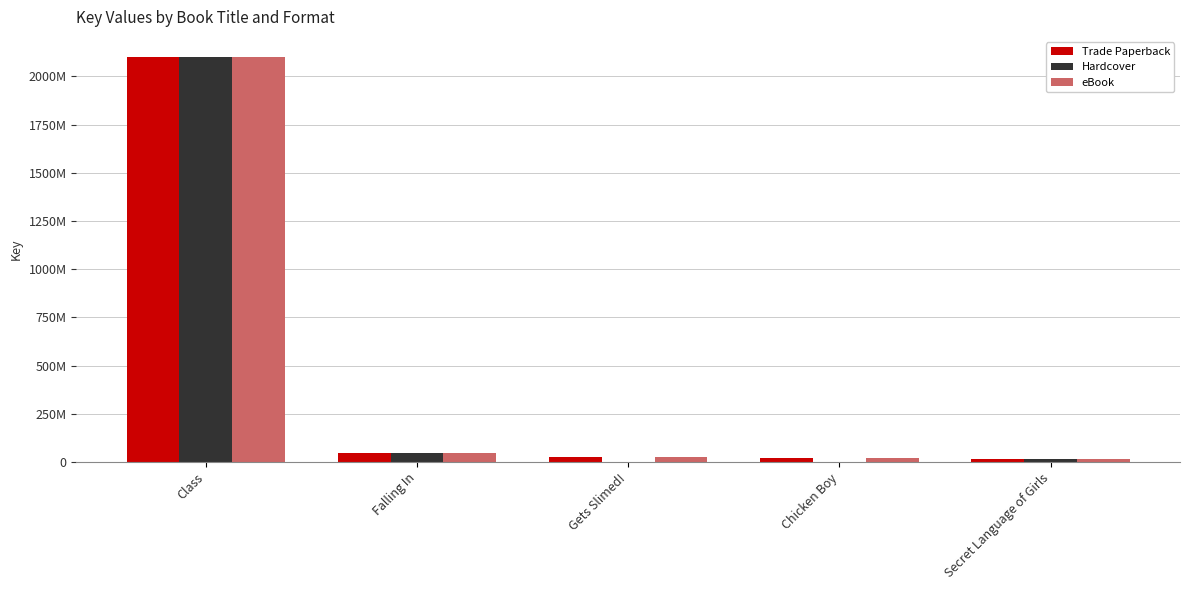

At which label does eBook first exceed 28434798?

Class